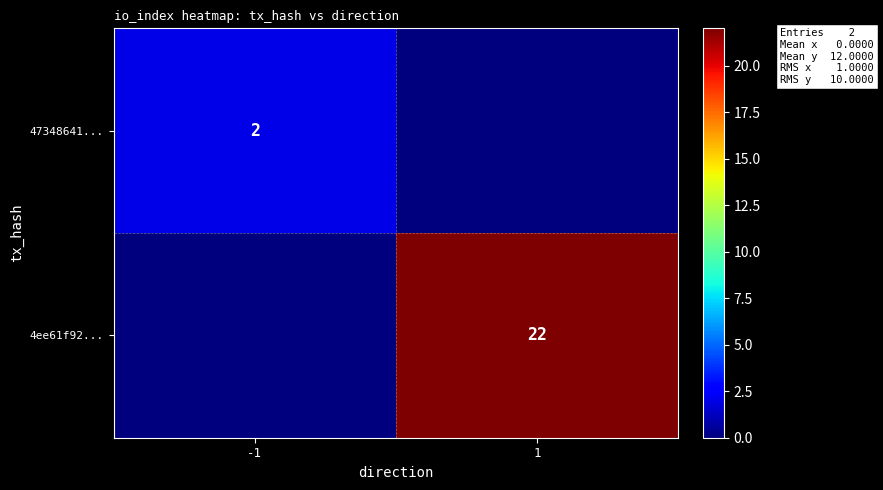

True or false: 4ee61f92... has a value of 22 at 1.

True